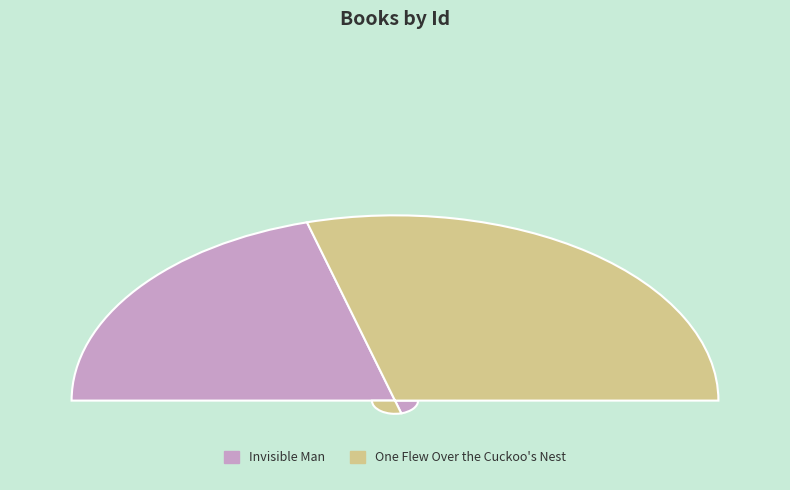

Is there a majority slice in this chart?

Yes